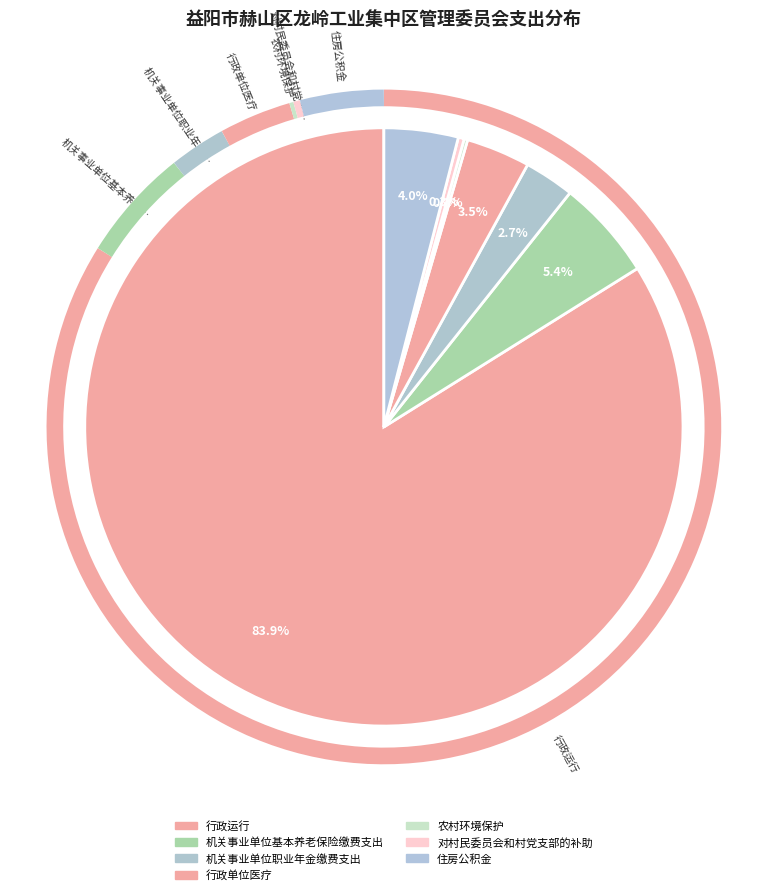

Is it true that 机关事业单位基本养老保险缴费支出 is 1% of the pie?

False